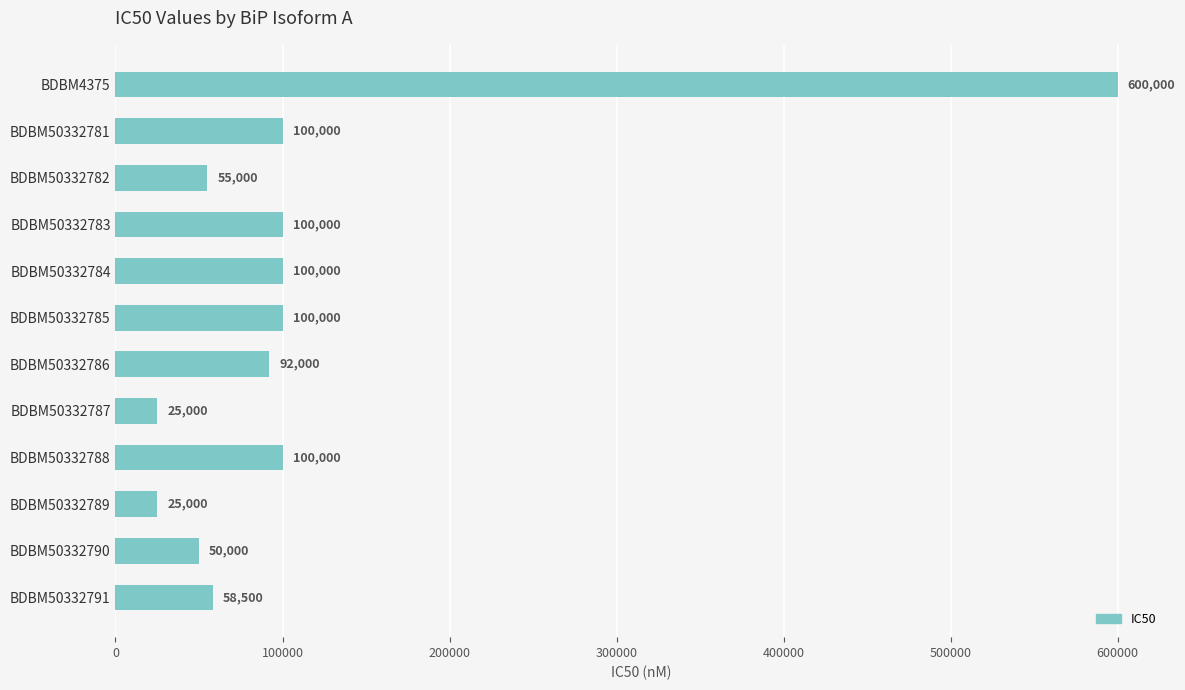

Which has a higher value, BDBM4375 or BDBM50332791?

BDBM4375